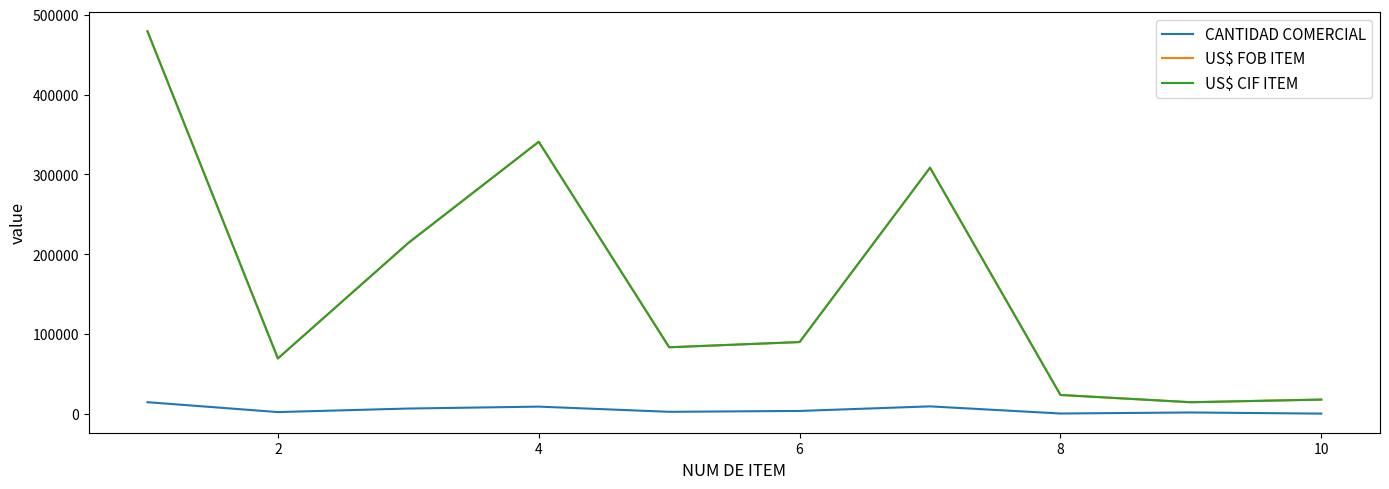

Is this an area chart (filled region under the line)?

No